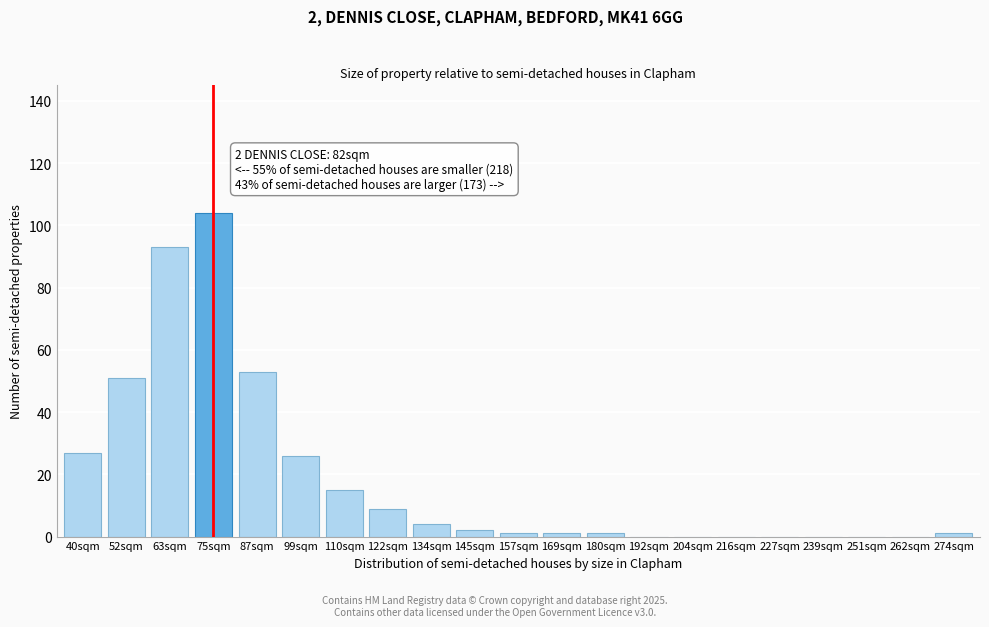

Reading left to right, what are all the values shown in this chart?

40sqm=27	52sqm=51	63sqm=93	75sqm=104	87sqm=53	99sqm=26	110sqm=15	122sqm=9	134sqm=4	145sqm=2	157sqm=1	169sqm=1	180sqm=1	192sqm=0	204sqm=0	216sqm=0	227sqm=0	239sqm=0	251sqm=0	262sqm=0	274sqm=1